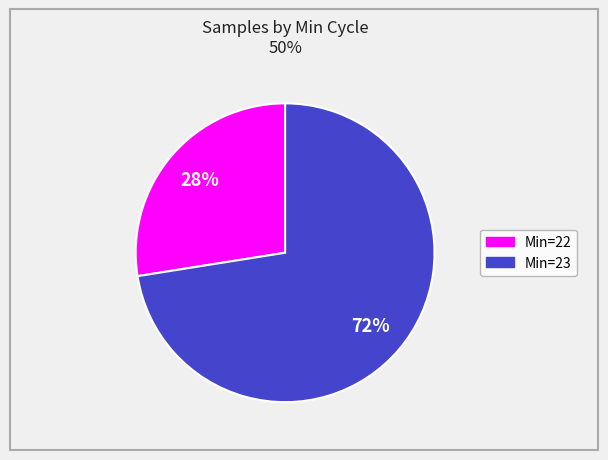

Count the number of slices in the pie.

2